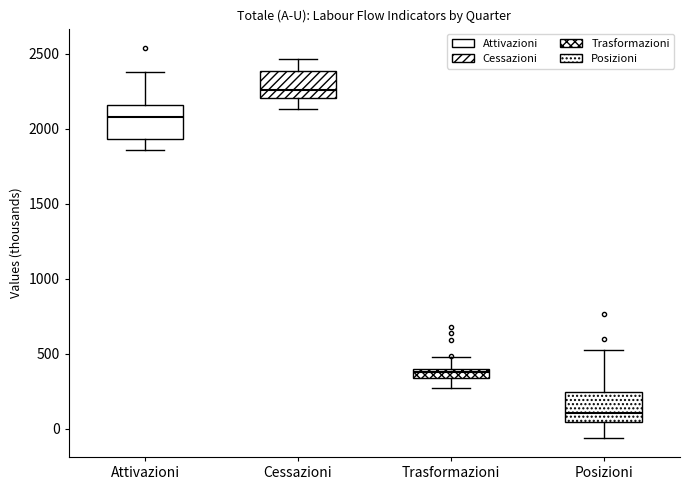

Where does the lower whisker of the box for Posizioni end on the y-axis? The values are not printed on the chart, so give them approximately, as read against the axis.

-50